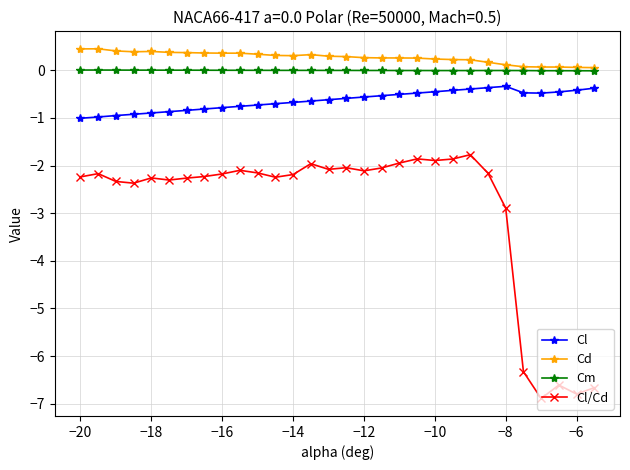

Which series has the widest spread of values?

Cl/Cd